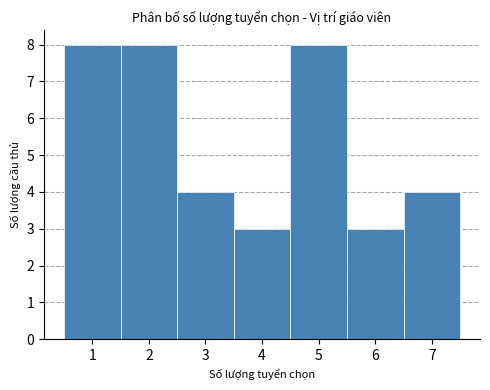

Reading left to right, list every bar in this chart as the range it spans on the x-axis followed by its height. The values are not printed on the chart, so give them approximately, as read against the axis.

0.5 to 1.5: 8
1.5 to 2.5: 8
2.5 to 3.5: 4
3.5 to 4.5: 3
4.5 to 5.5: 8
5.5 to 6.5: 3
6.5 to 7.5: 4